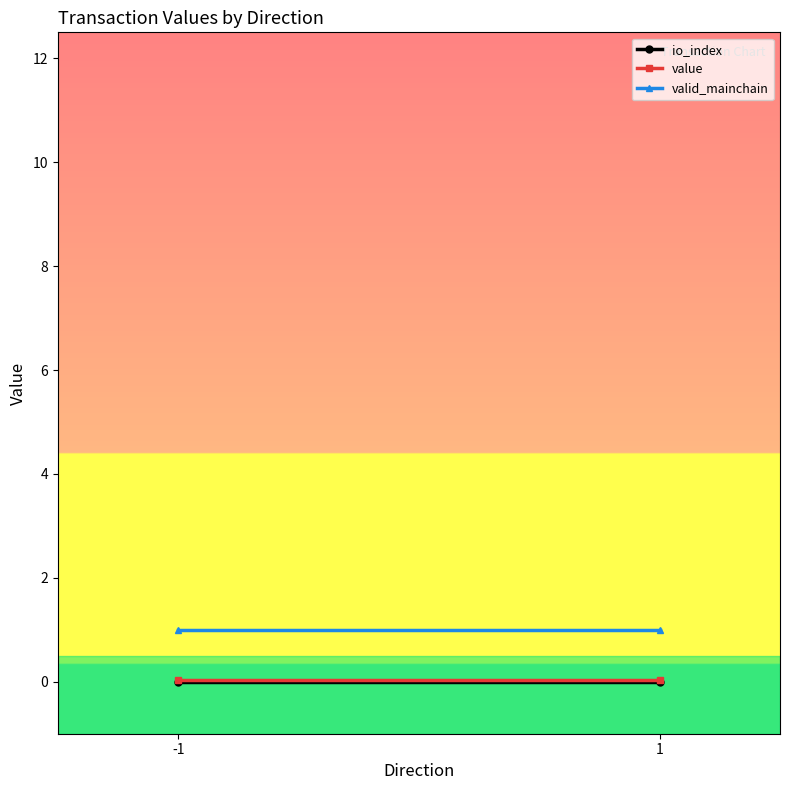

What is the total value across all series at 1?

1.0